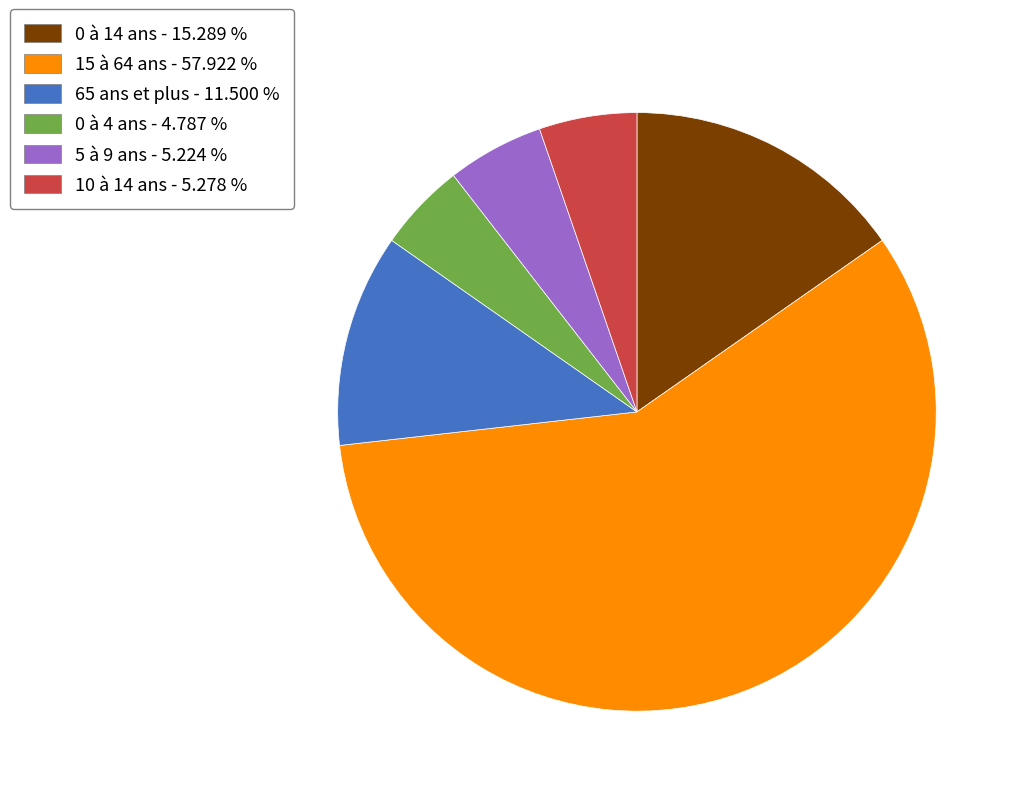

Is there any slice that represents more than half of the pie?

Yes